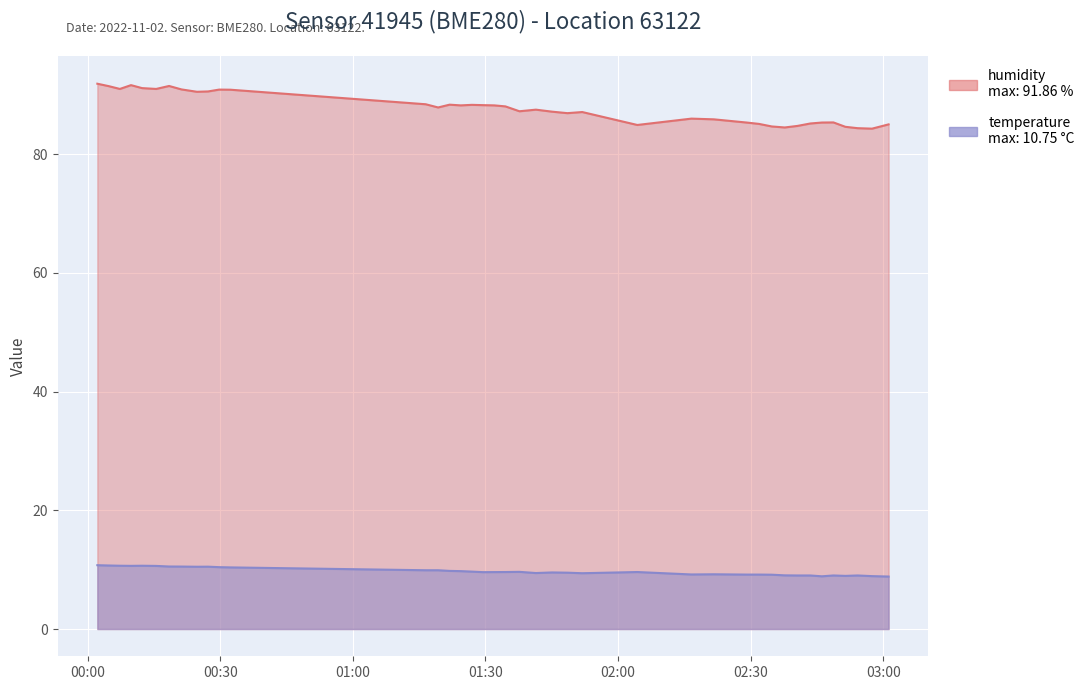

In humidity, how many points are higher than both neighbors (excluding endpoints)?

9